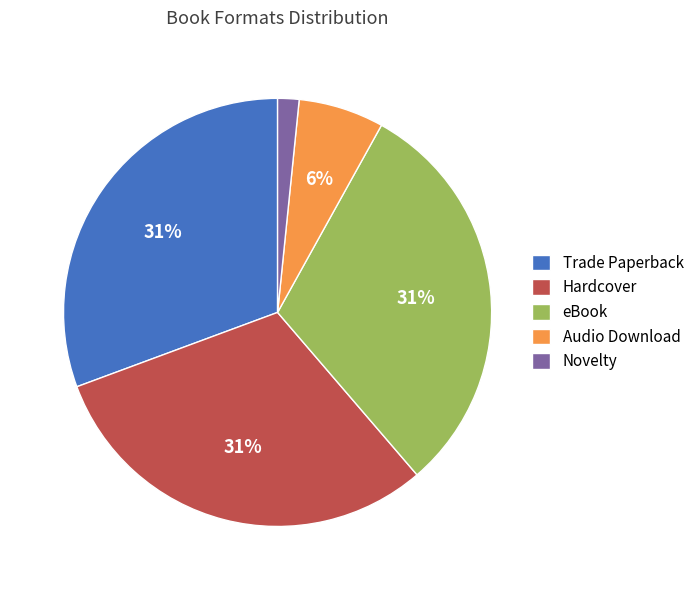

What is the smallest slice in the pie chart?

Novelty